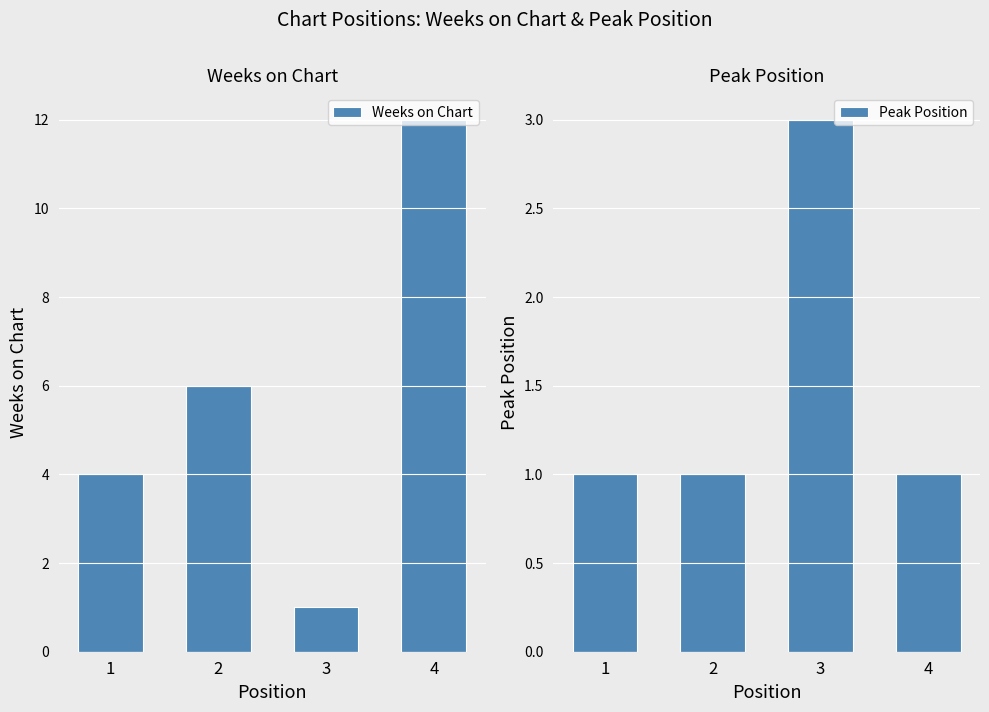

Reading left to right, what are all the values shown in this chart?

Weeks on Chart: 4	6	1	12
Peak Position: 1	1	3	1